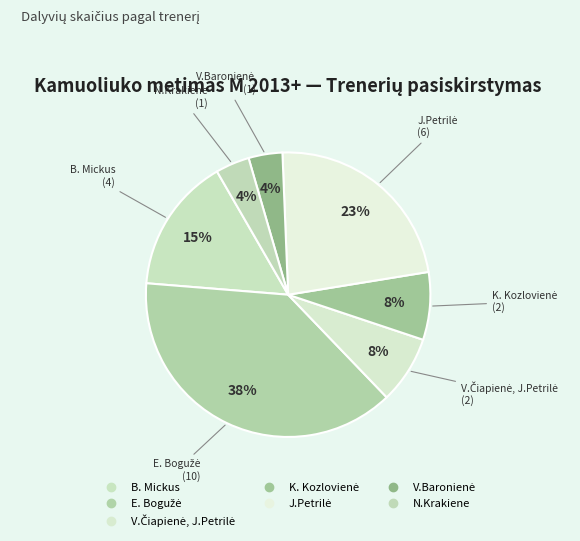

Which has a higher value, K. Kozlovienė or V.Baronienė?

K. Kozlovienė